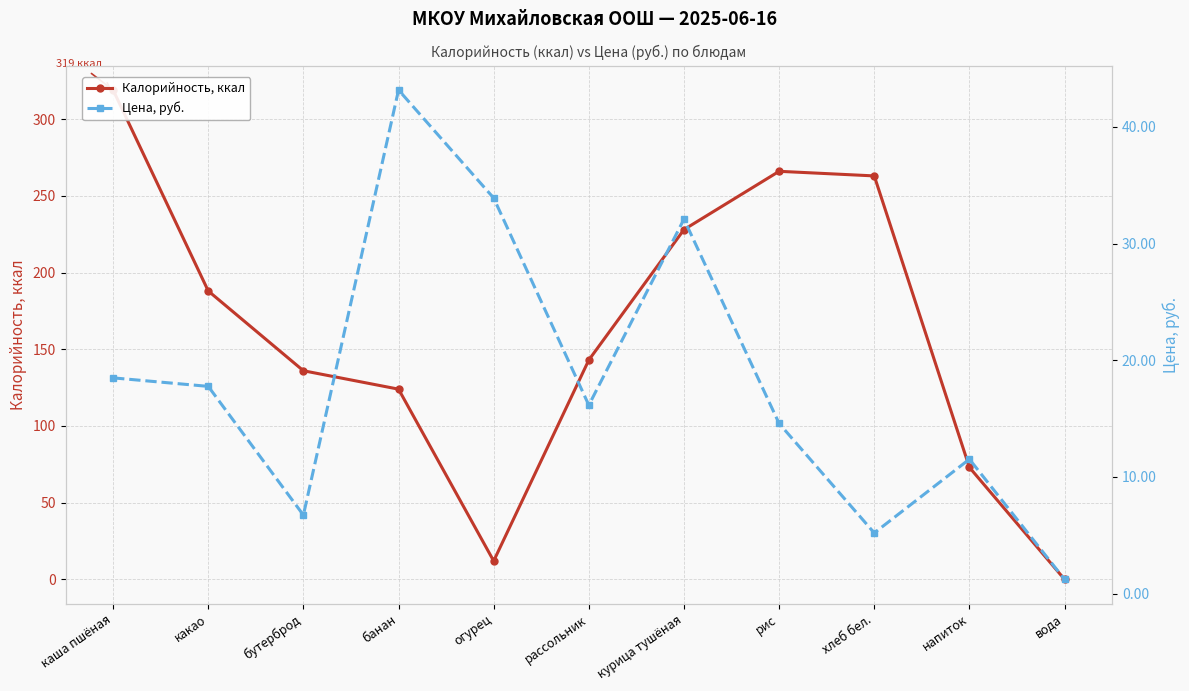

How many values in the Калорийность, ккал series exceed 143?

5